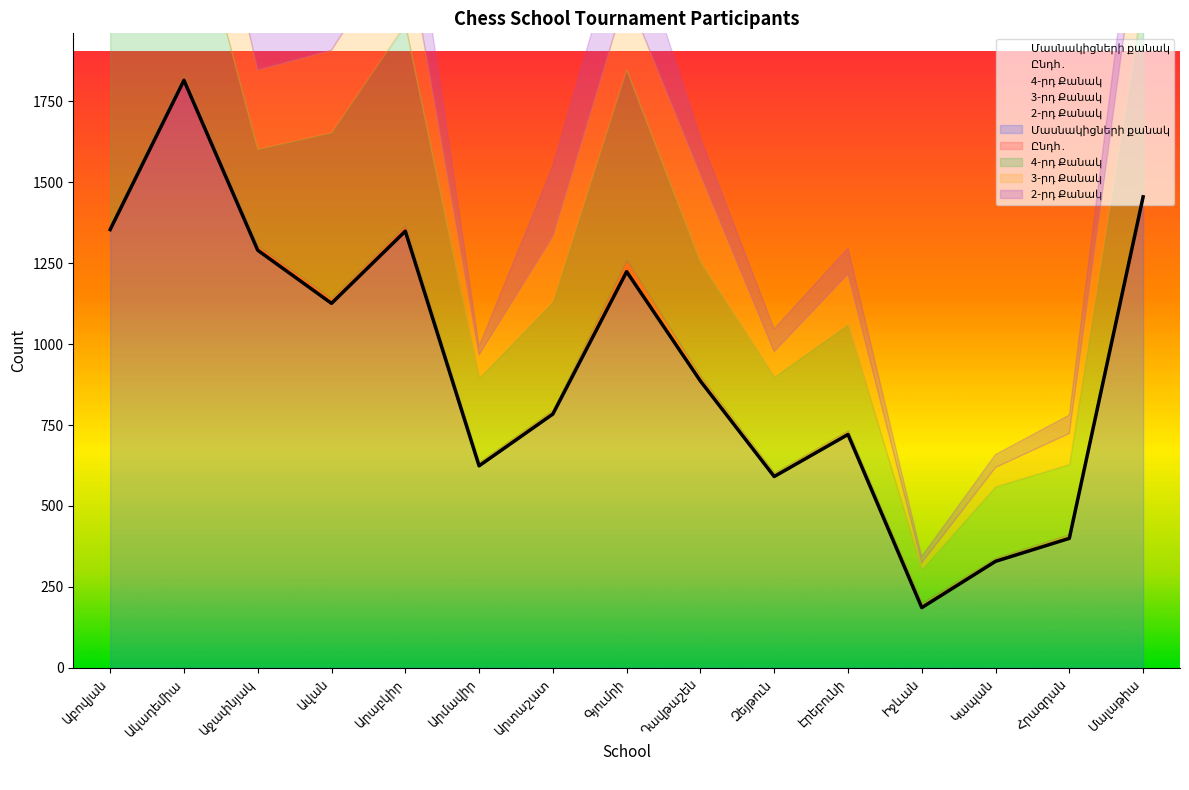

The value of 3-րդ Քանակ at Դավթաշեն is 162. True or false?

False